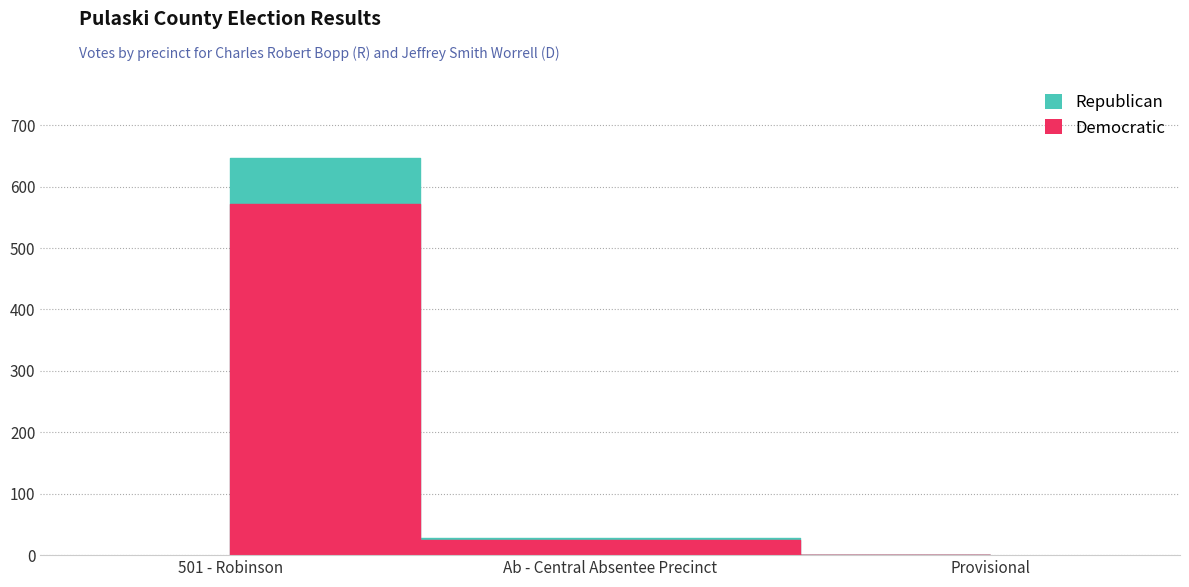

At which label does Republican reach its peak?

501 - Robinson